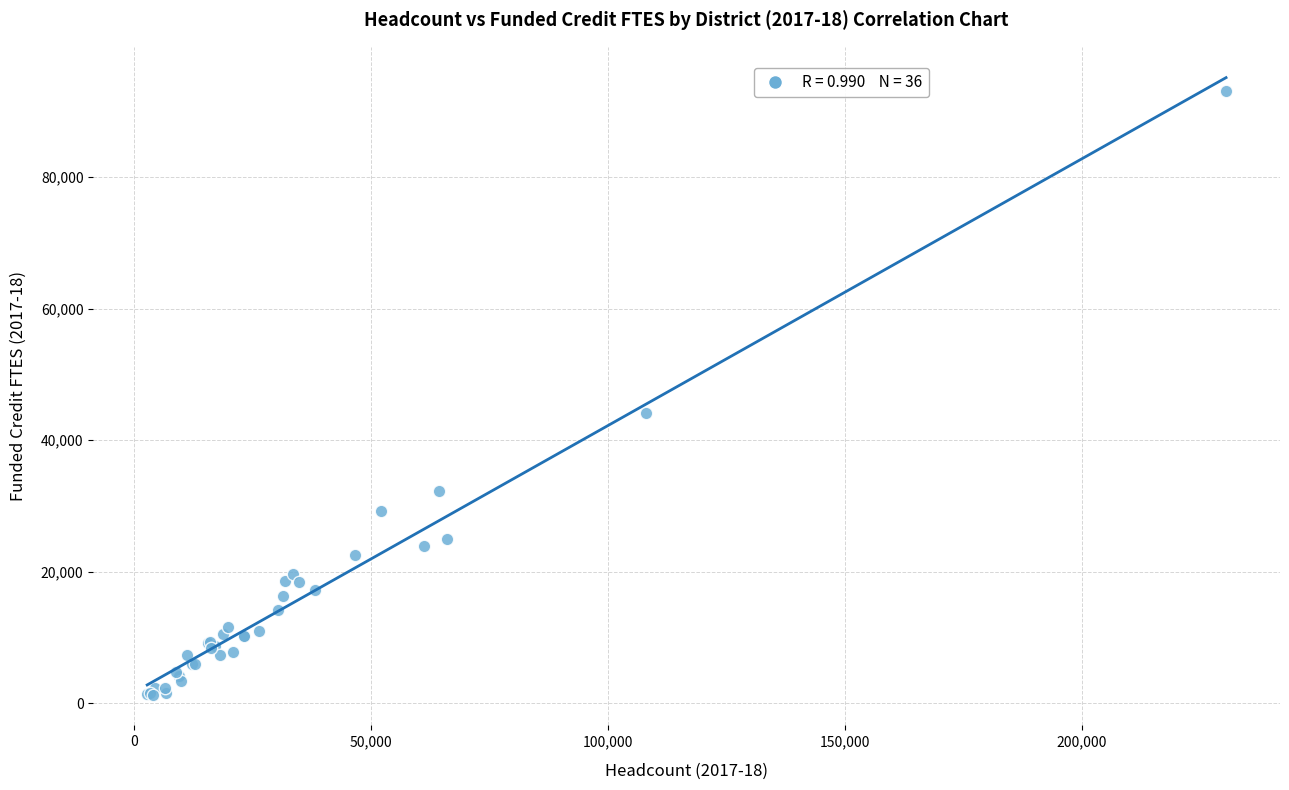

What Y value in the scatter plot is closest to 47197?

44183.2